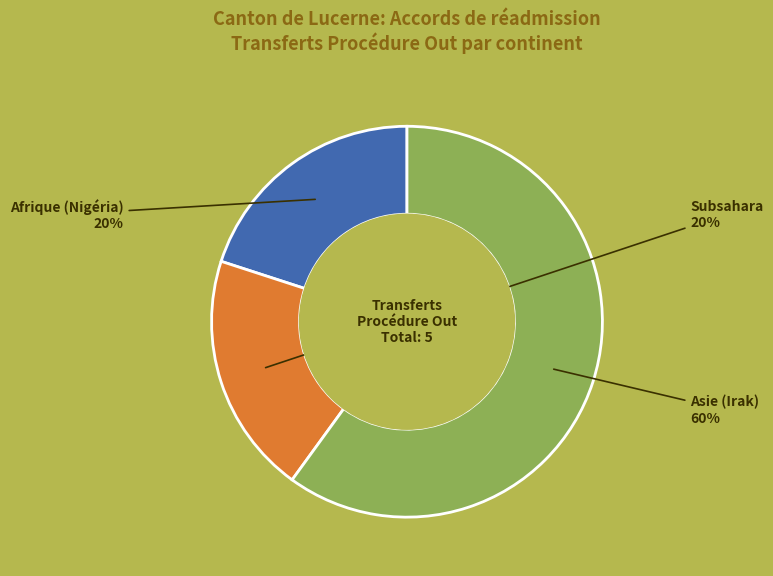

Does any single category account for the majority?

Yes